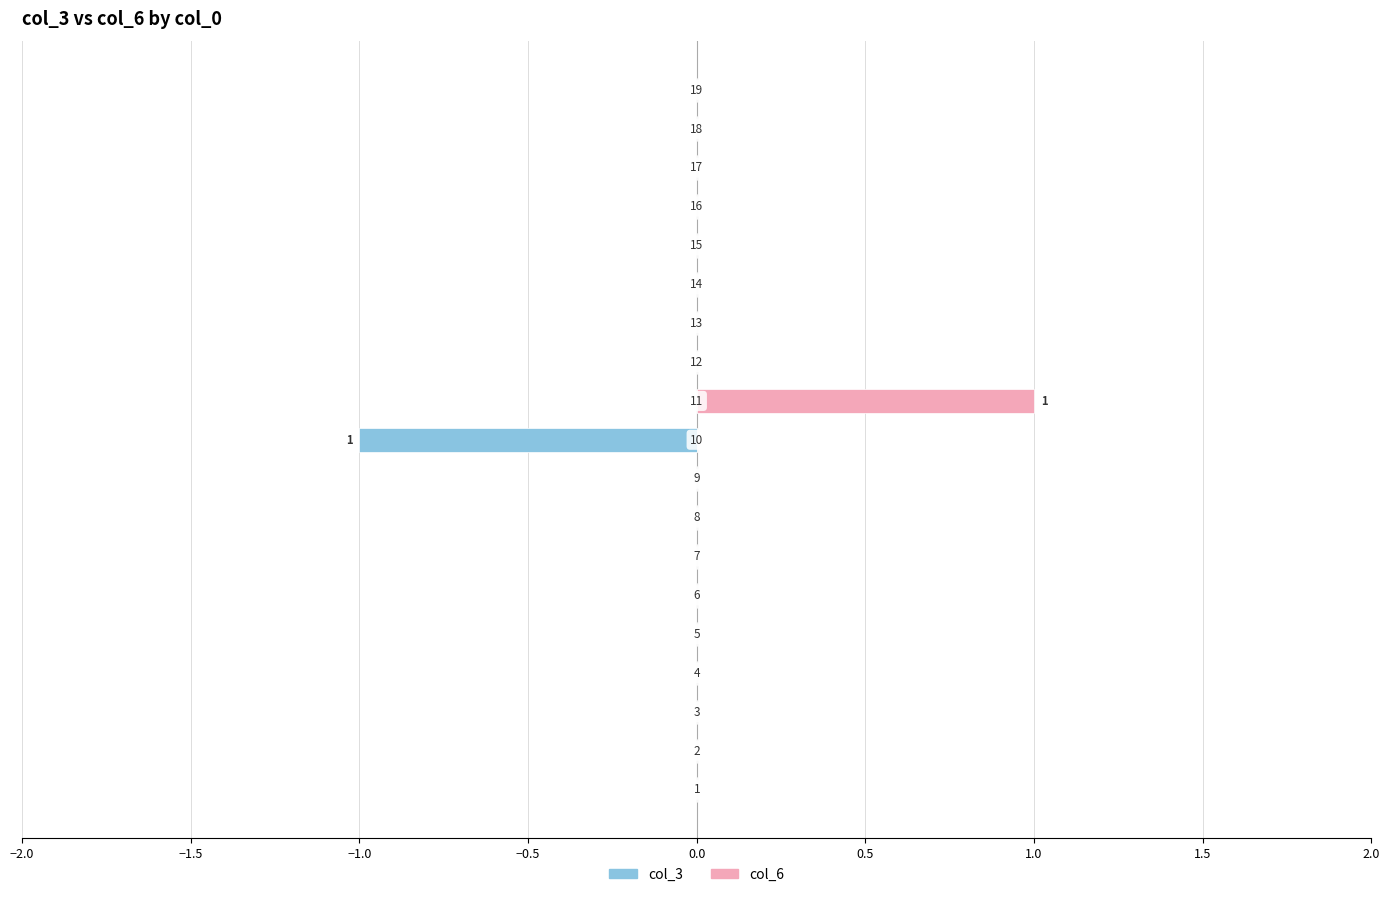

Between 1.0 and 15, which series saw the biggest shift?

col_3